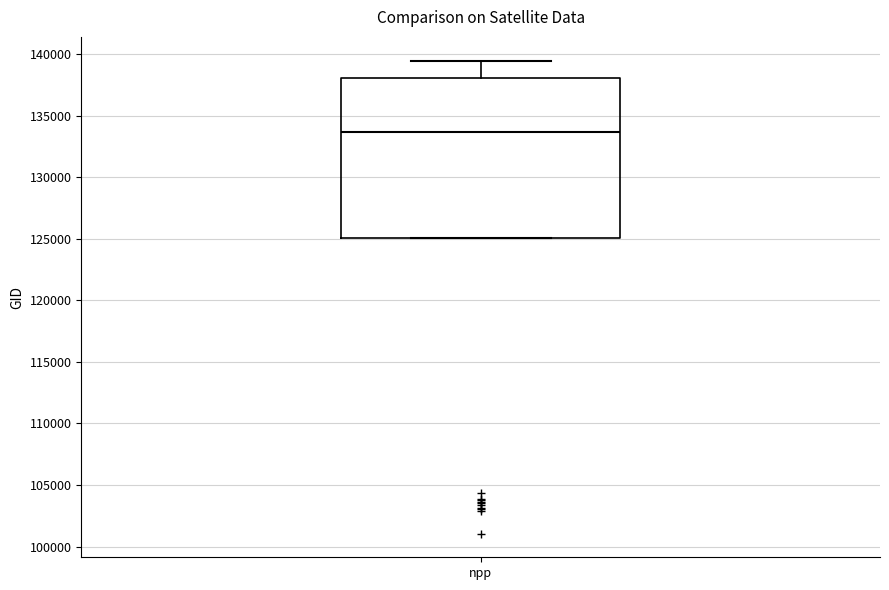

Transcribe this box plot: give where the median line is, the range the box spans, and where the two whiskers end, as read against the y-axis. The values are not printed on the chart, so give them approximately, as read against the axis.

median 133500, box 125000 to 138000, whiskers 125000 to 139500